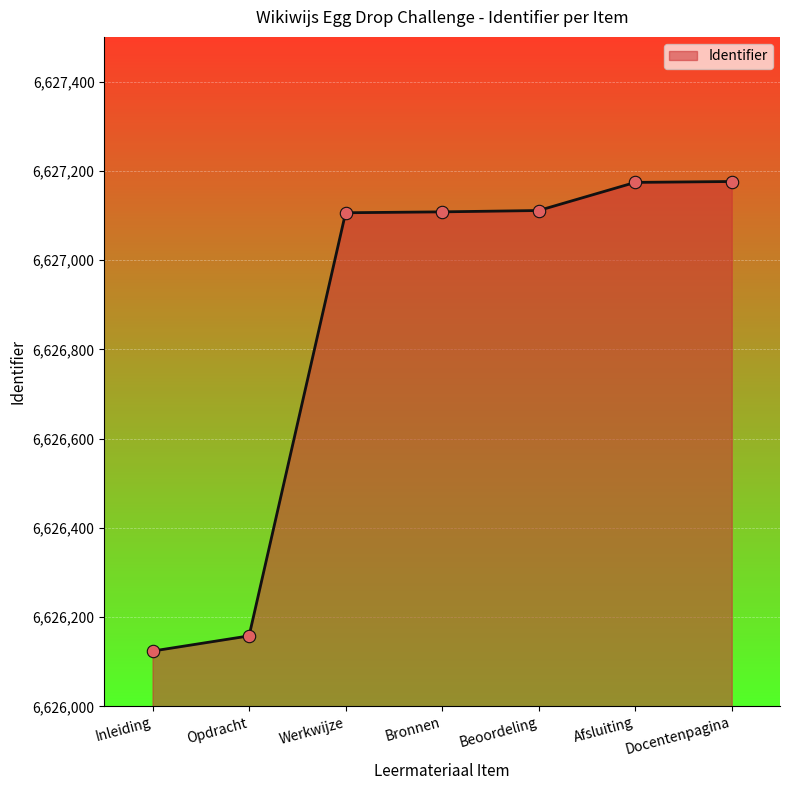

What is the ratio of the value at Opdracht to the value at Bronnen?

1.0